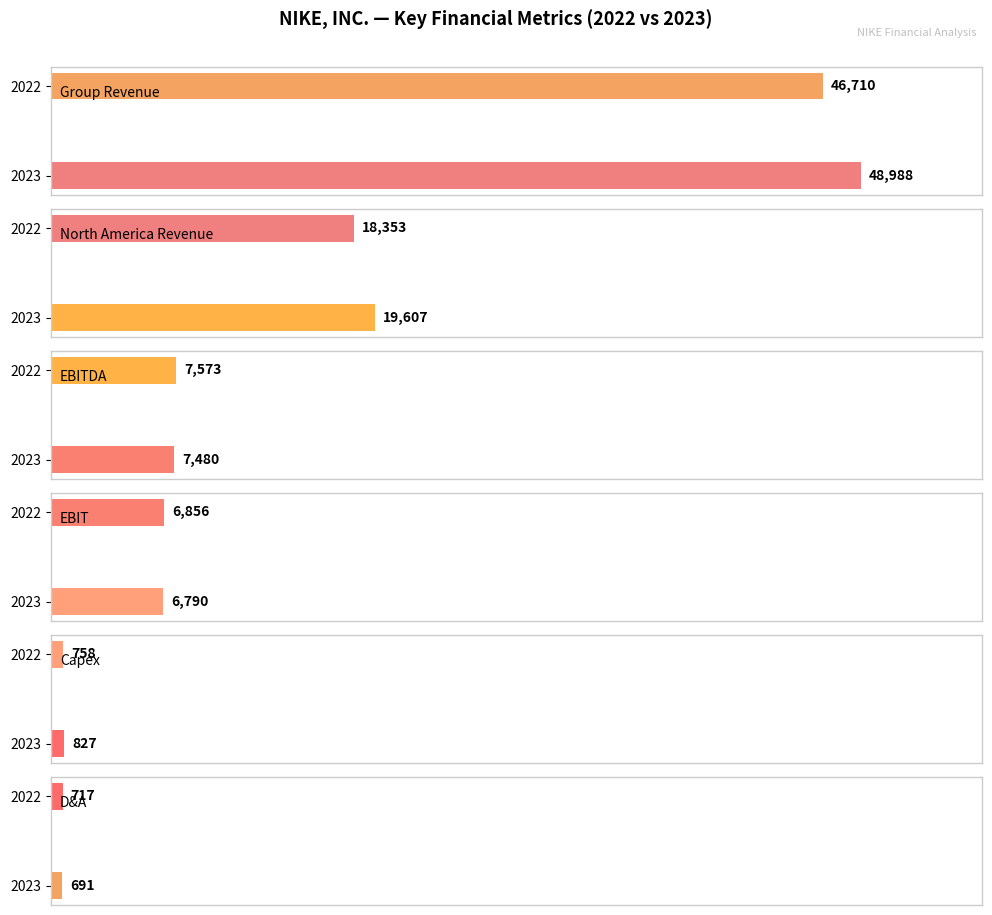

The value of Capex at 2023 is 290. True or false?

False